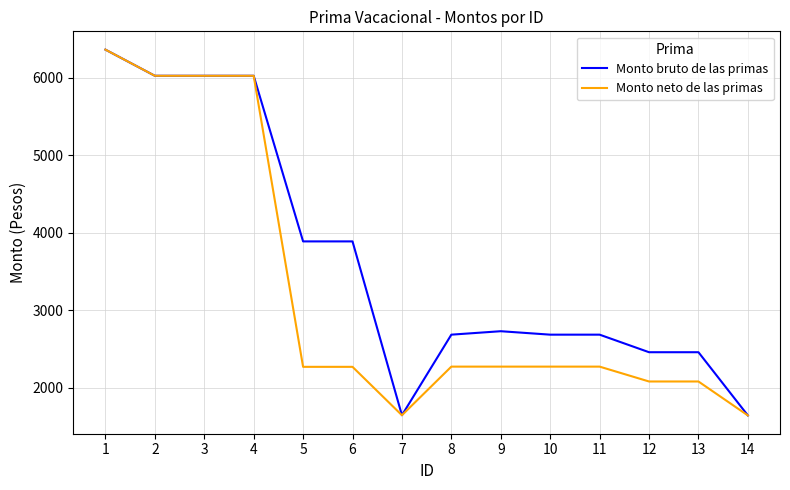

Rank the series at 11 from highest to lowest value.

Monto bruto de las primas, Monto neto de las primas